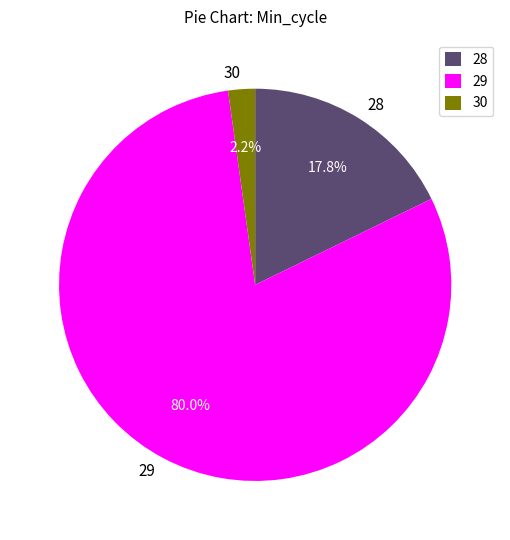

How many slices are in this pie chart?

3